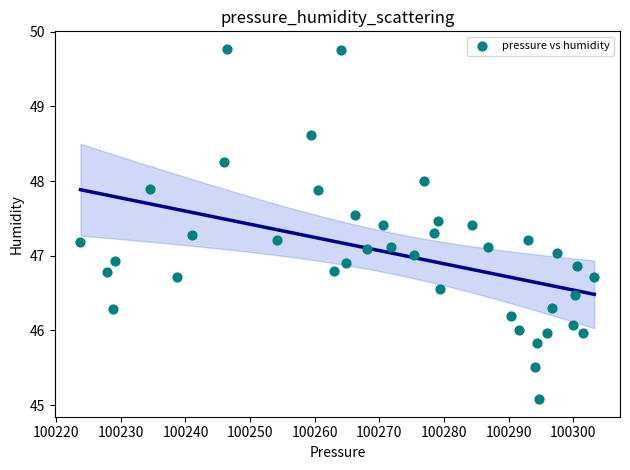

What is the range of X values (max minus min)?

79.5